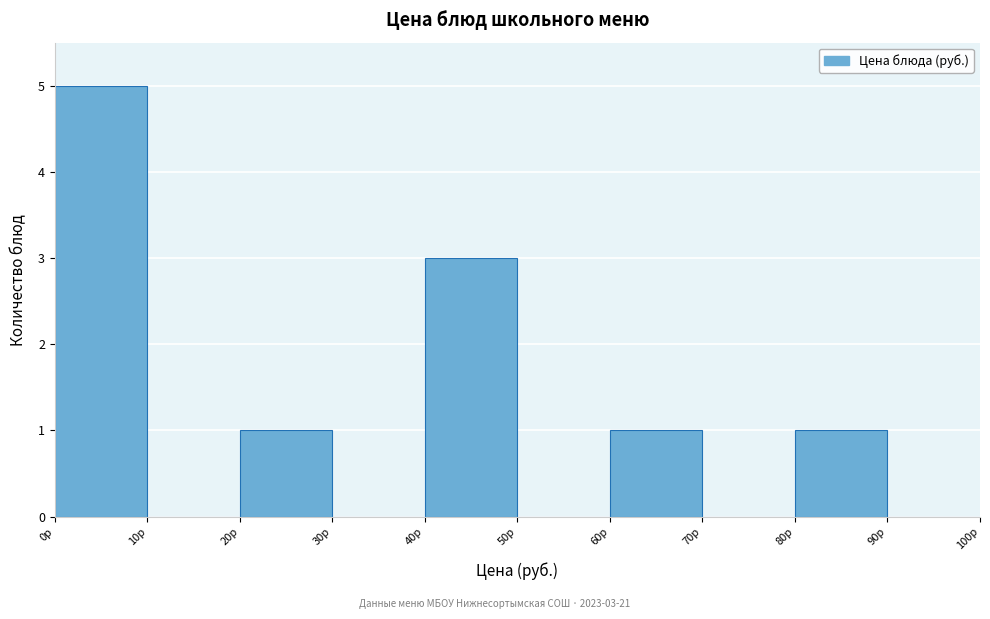

Which range on the x-axis has the tallest bar?

0 to 10